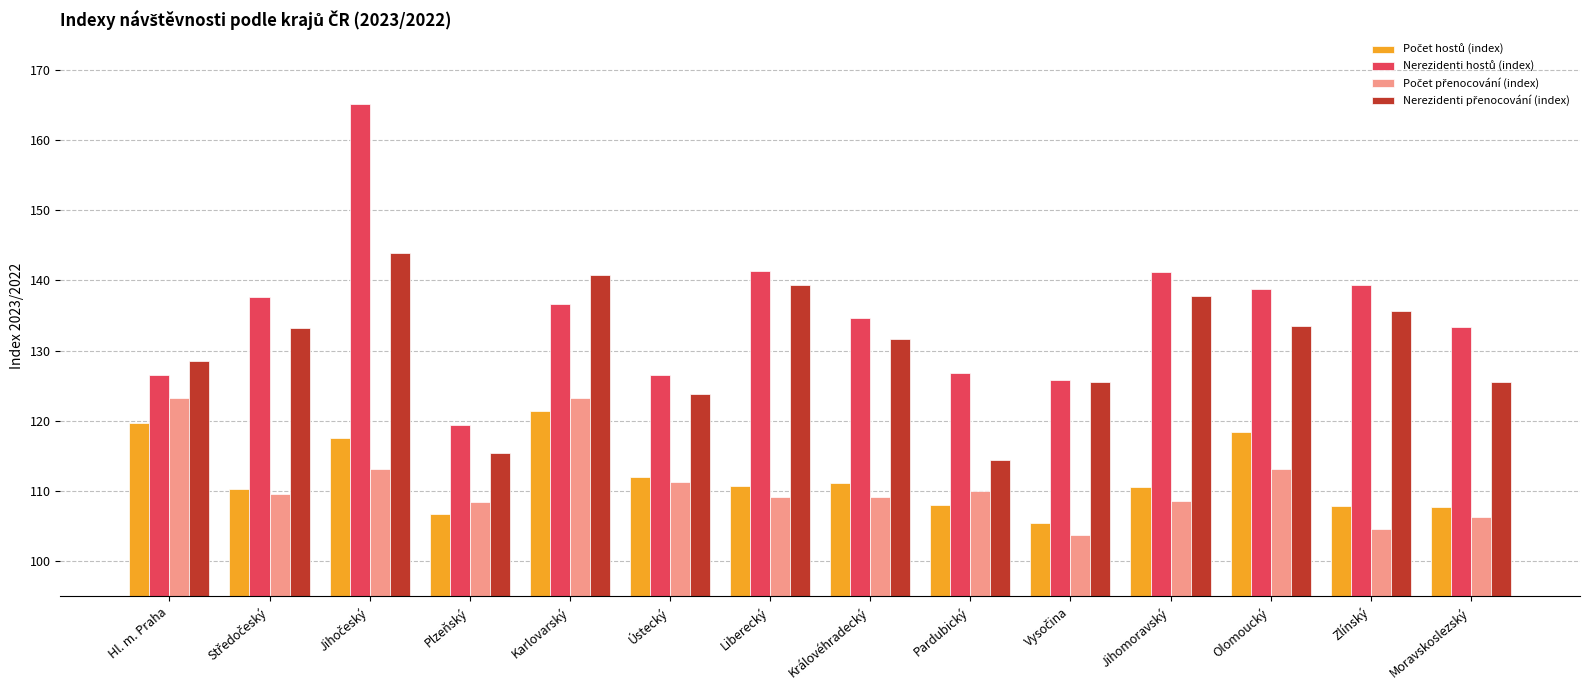

How many series are shown in this chart?

4